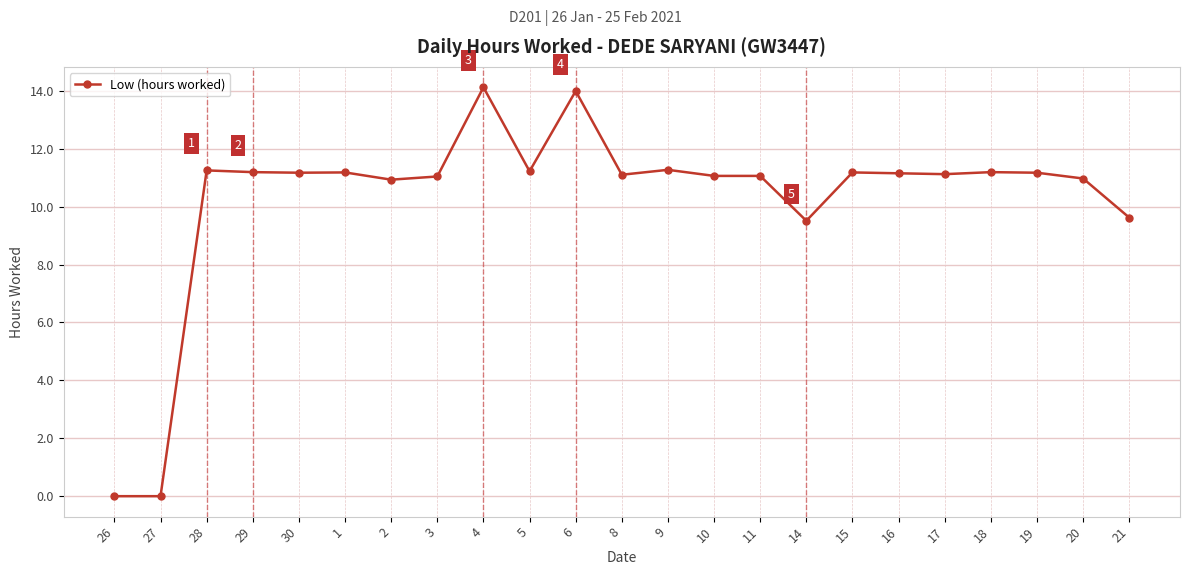

True or false: there are more than 1 points higher than both neighbors.

True